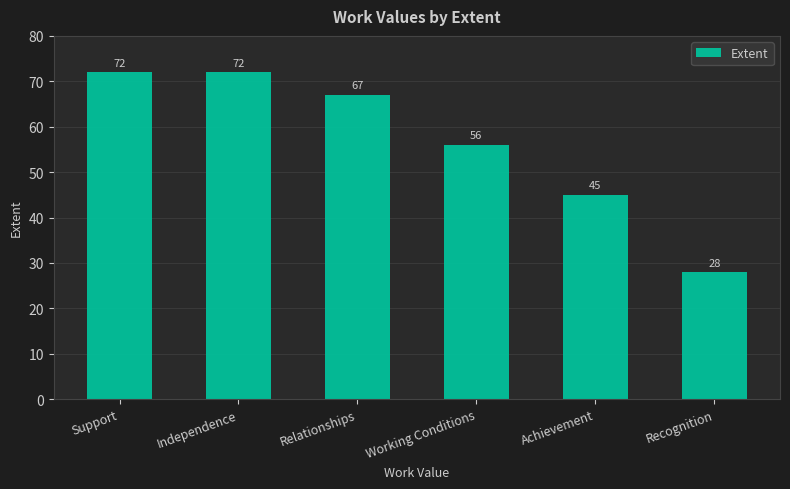

What position from the left is Independence?

2